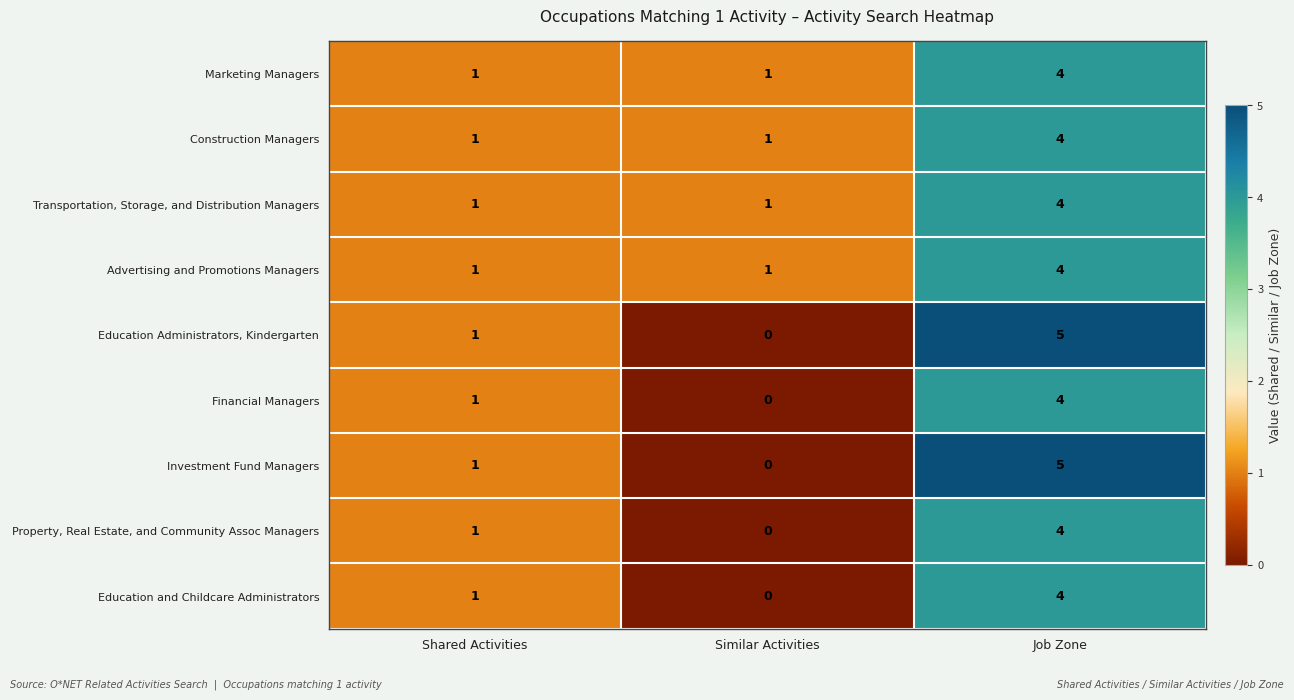

Reading right to left, extract all data points from this chart.

Marketing Managers: 4	1	1
Construction Managers: 4	1	1
Transportation, Storage, and Distribution Managers: 4	1	1
Advertising and Promotions Managers: 4	1	1
Education Administrators, Kindergarten: 5	0	1
Financial Managers: 4	0	1
Investment Fund Managers: 5	0	1
Property, Real Estate, and Community Assoc Managers: 4	0	1
Education and Childcare Administrators: 4	0	1